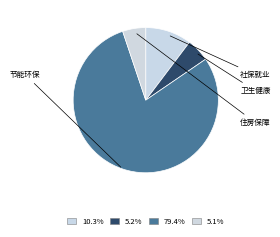

What is the largest slice in the pie chart?

节能环保支出